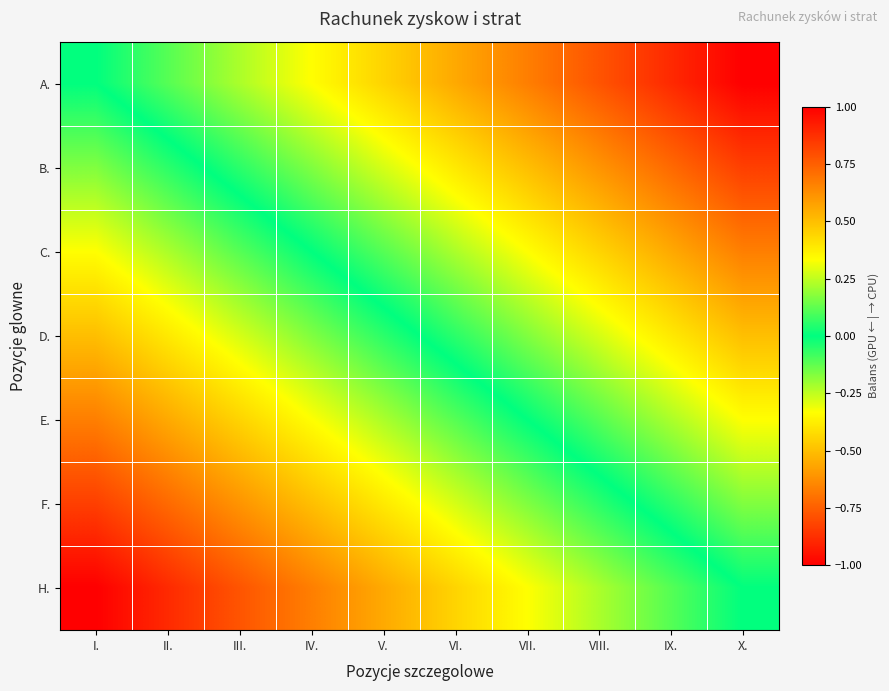

At how many categories does at least one series exceed 0?

9